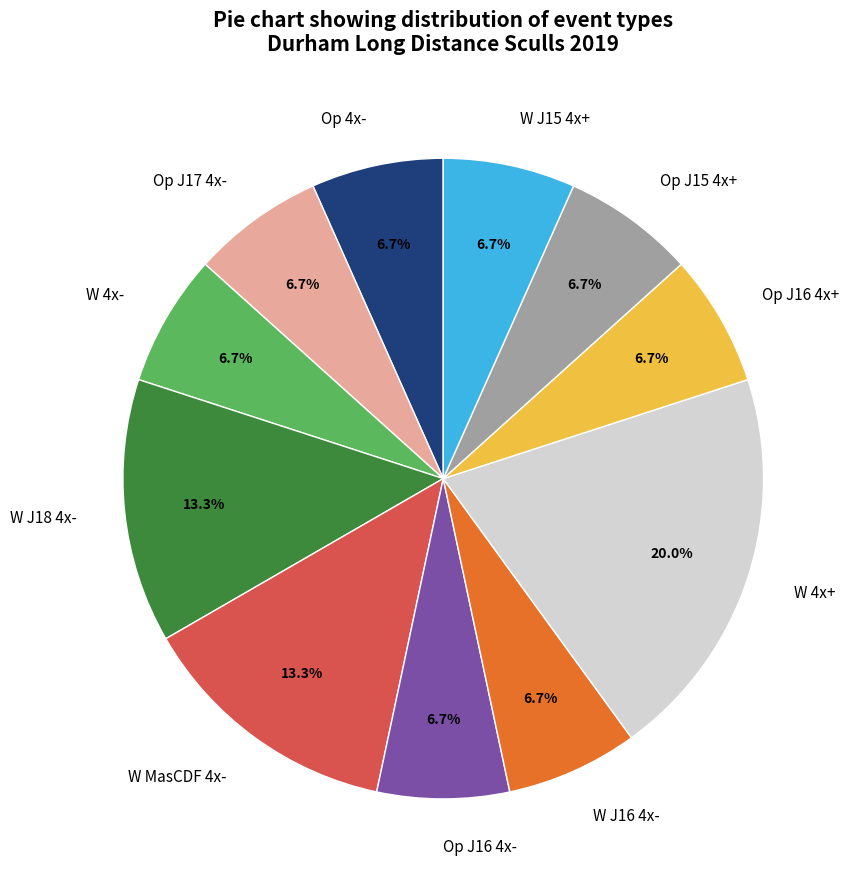

Which has a higher value, Op J17 4x- or W 4x+?

W 4x+